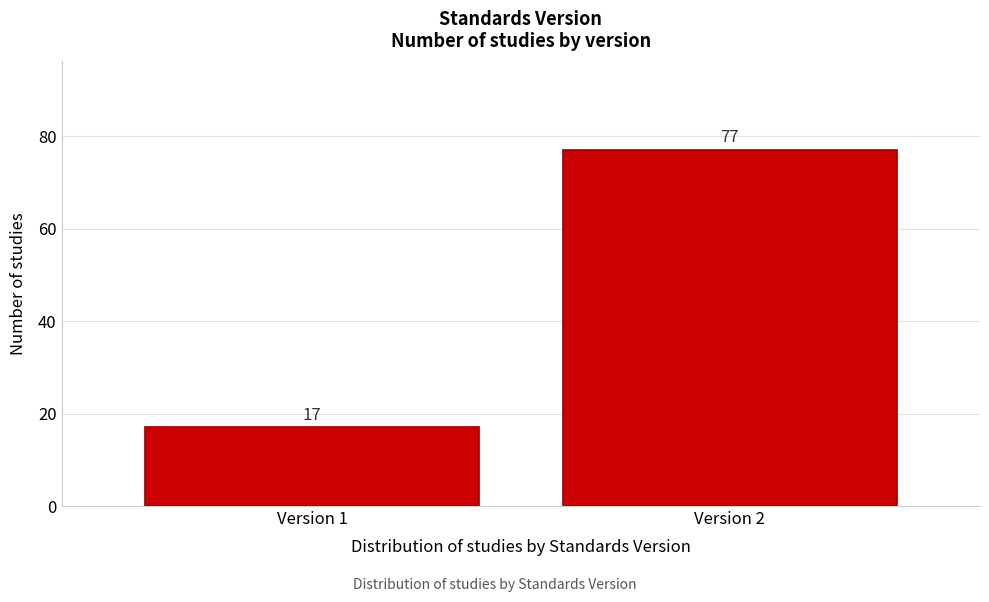

Reading left to right, list all the values displayed in this chart.

17	77